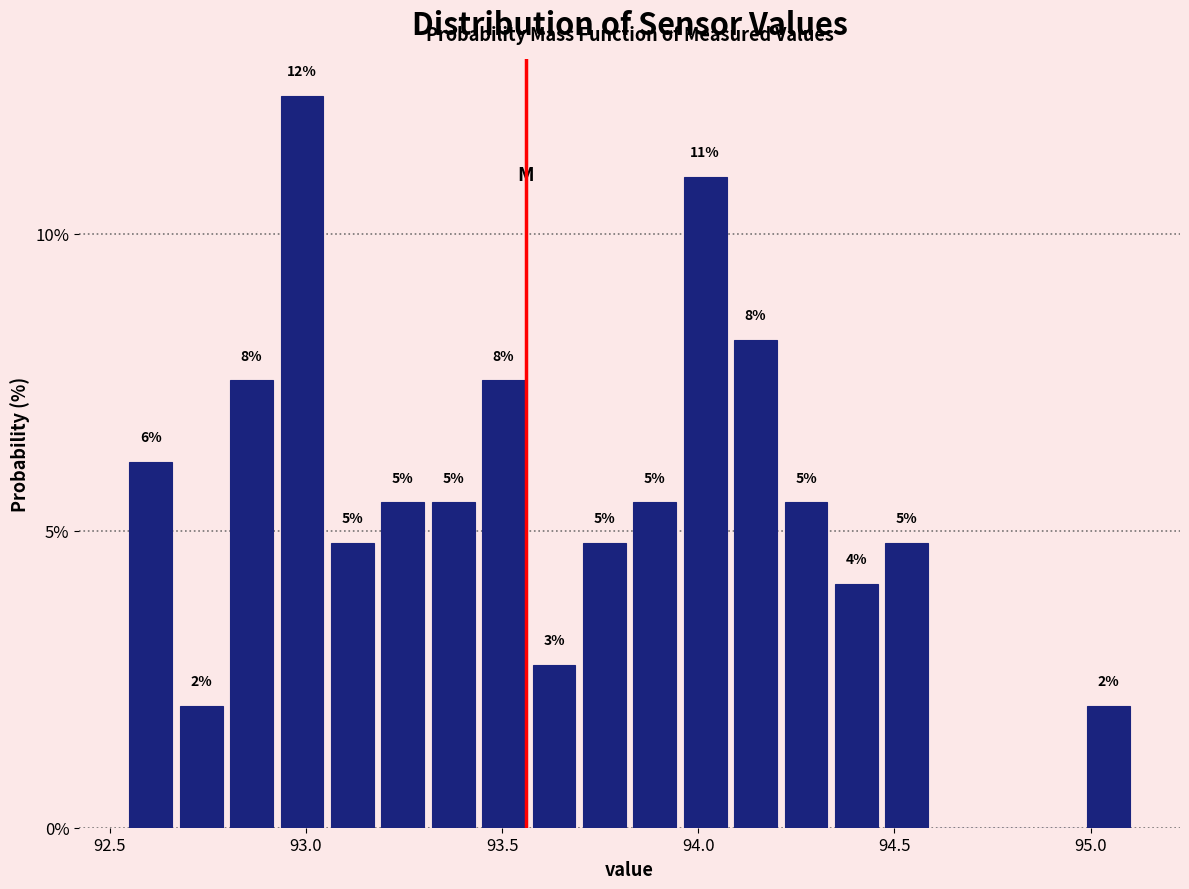

Around what value on the x-axis is the tallest bar? Give the approximate position of its centre, as read against the axis.

93.00